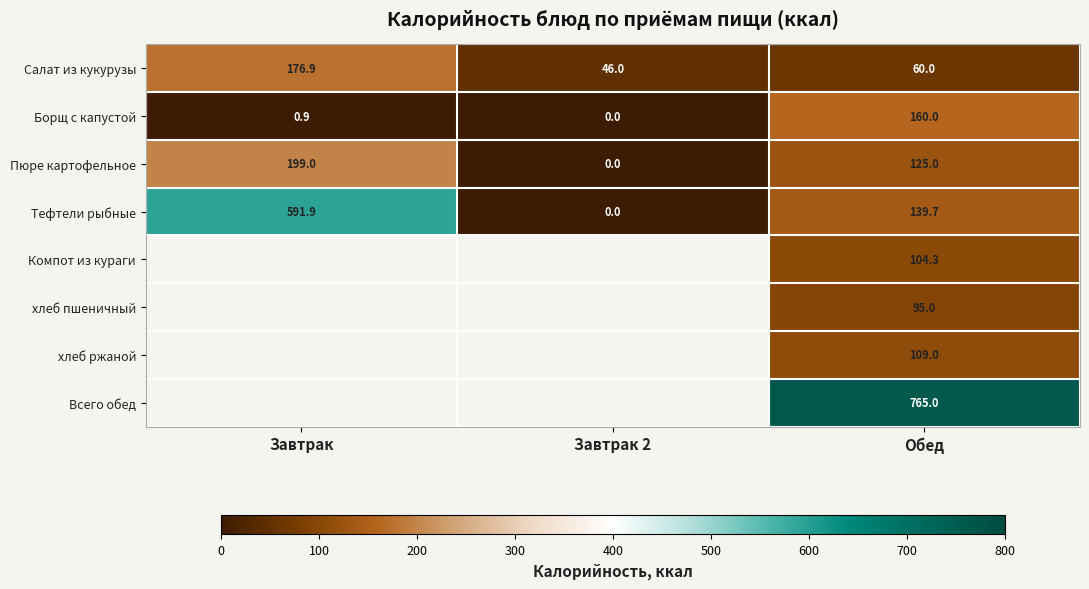

At Обед, list the series in order from largest to smallest.

Всего обед, Борщ с капустой, Тефтели рыбные, Пюре картофельное, хлеб ржаной, Компот из кураги, хлеб пшеничный, Салат из кукурузы